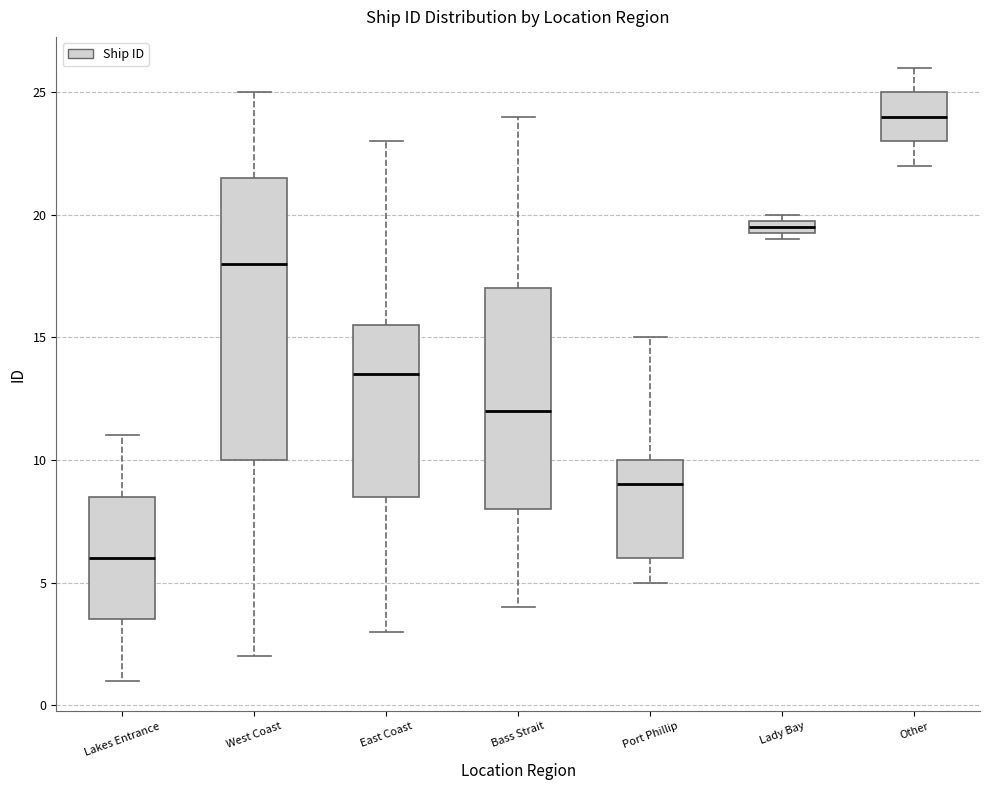

Where does the median line of the box for West Coast sit on the y-axis? The values are not printed on the chart, so give them approximately, as read against the axis.

18.0